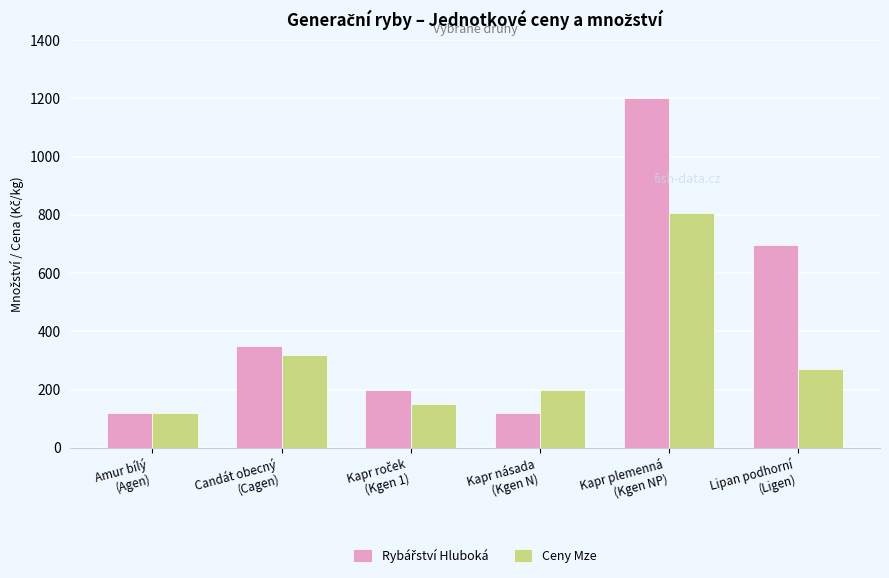

What is the difference between the maximum and minimum values in the Ceny Mze series?

687